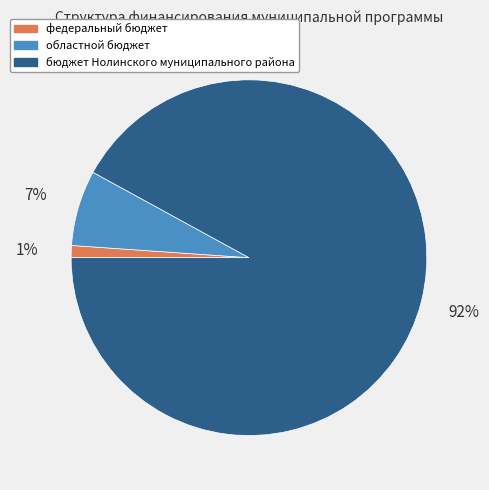

What is the smallest slice in the pie chart?

федеральный бюджет